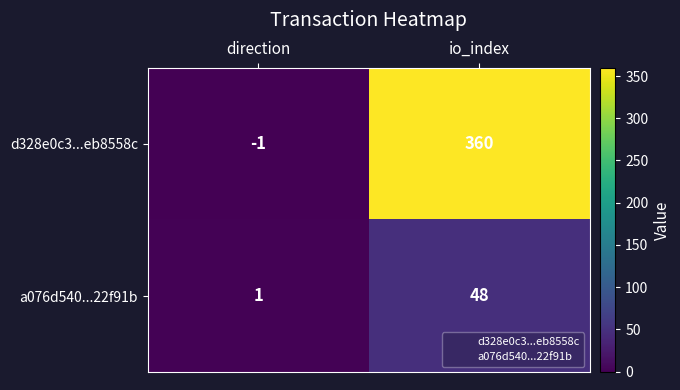

True or false: d328e0c3...eb8558c has a value of -1 at direction.

True